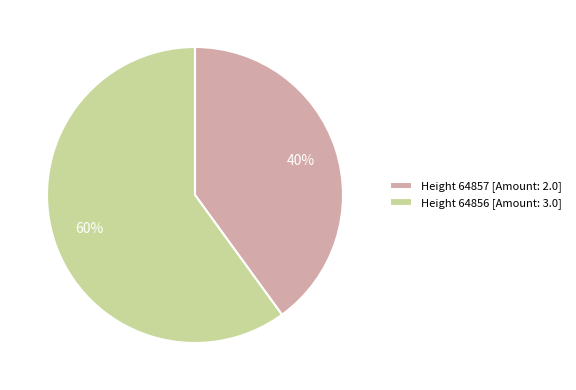

Count the number of slices in the pie.

2